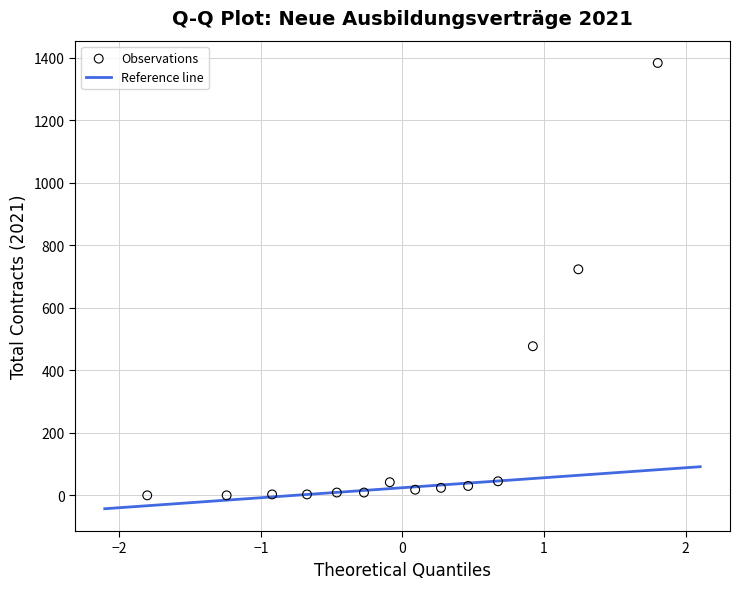

What Y value in the scatter plot is closest to 691?

723